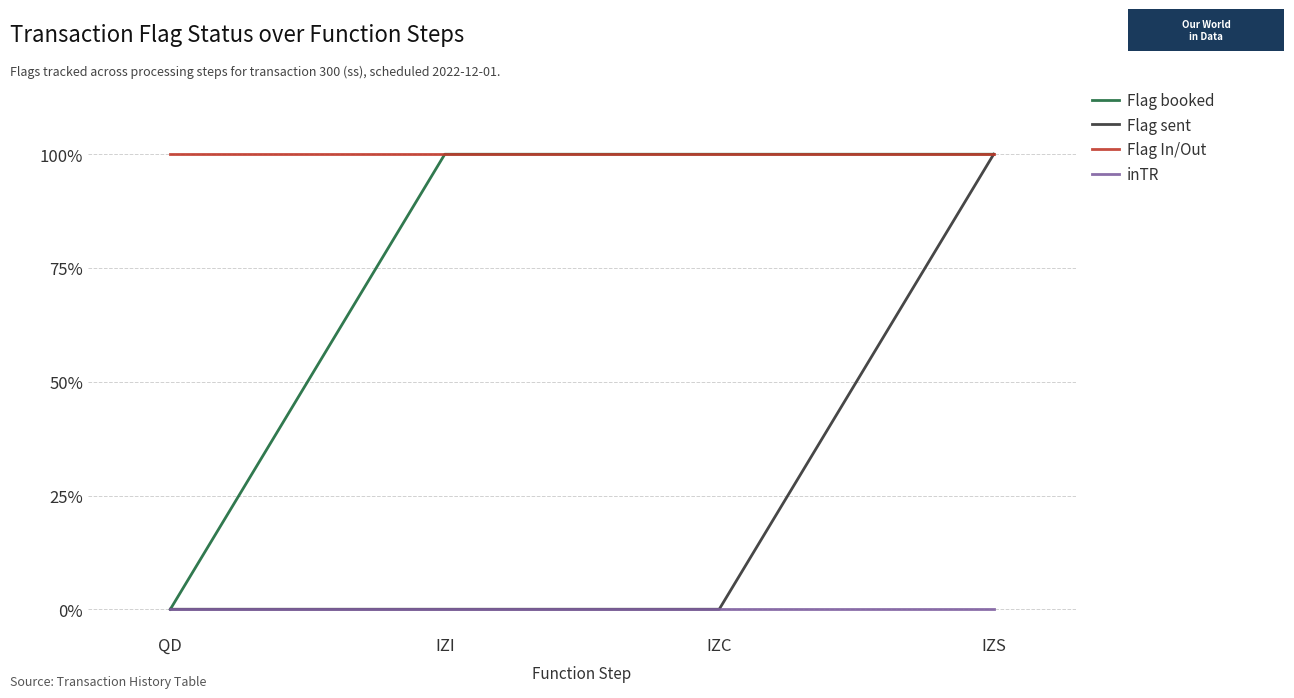

What is the sum of all Flag In/Out values?

4